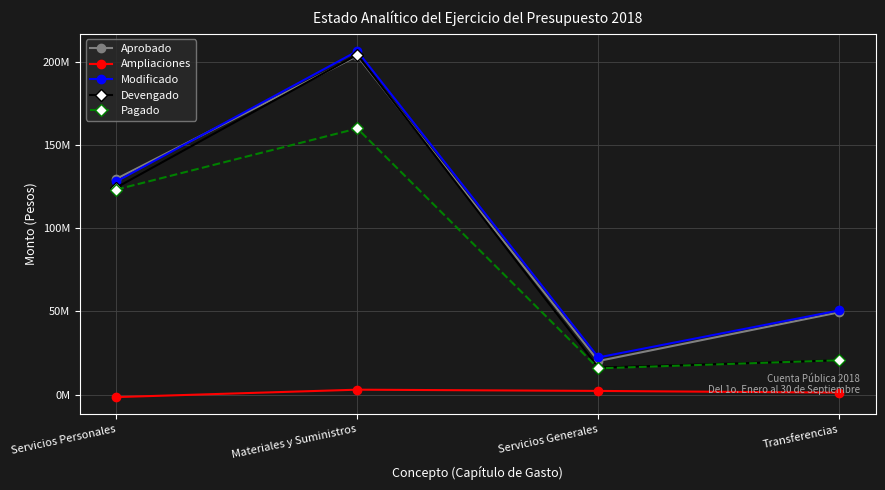

What are all the series names shown in the legend?

Aprobado, Ampliaciones, Modificado, Devengado, Pagado